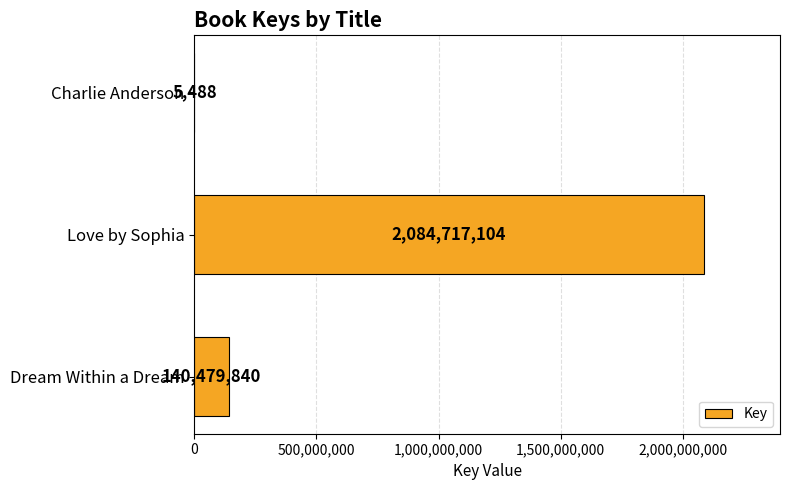

Reading top to bottom, transcribe all the data shown in this chart.

Charlie Anderson=5488	Love by Sophia=2084717104	Dream Within a Dream=140479840